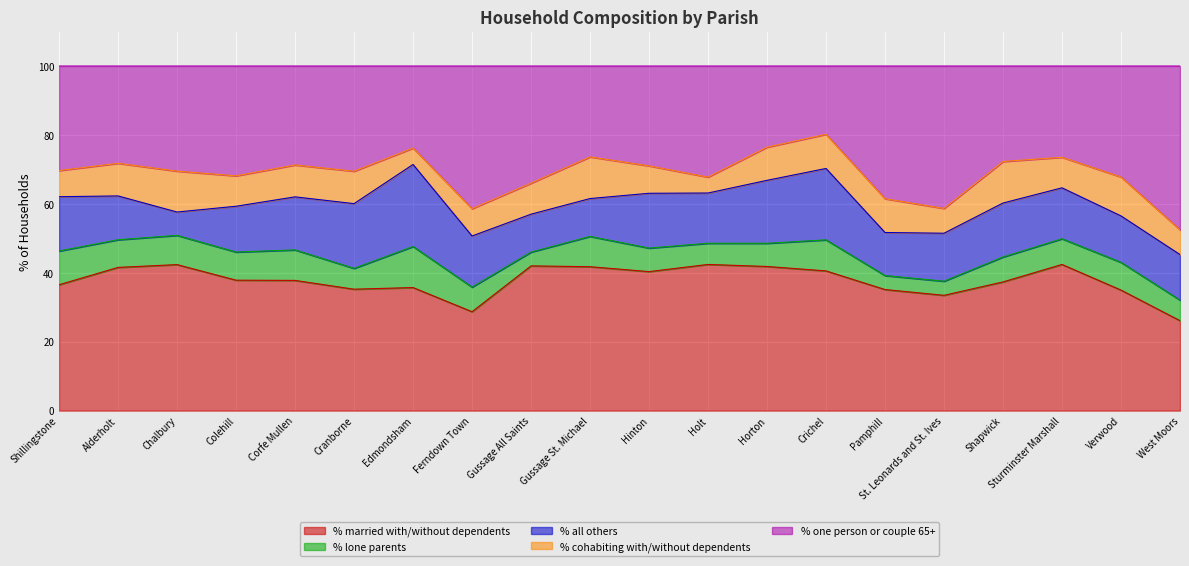

What is the difference between the maximum and minimum values in the % one person or couple 65+ series?

27.7